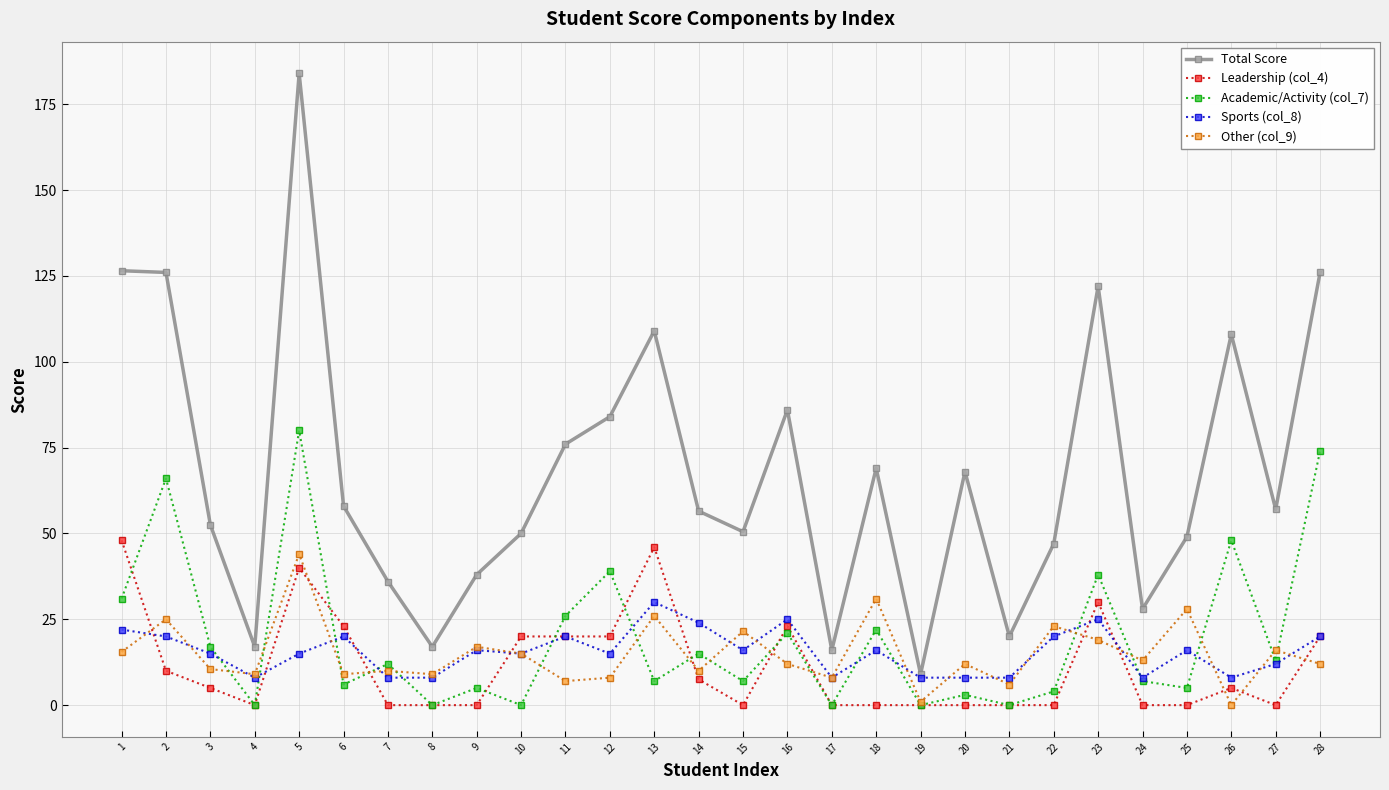

What is the difference between the maximum and minimum values in the Other (col_9) series?

44.0